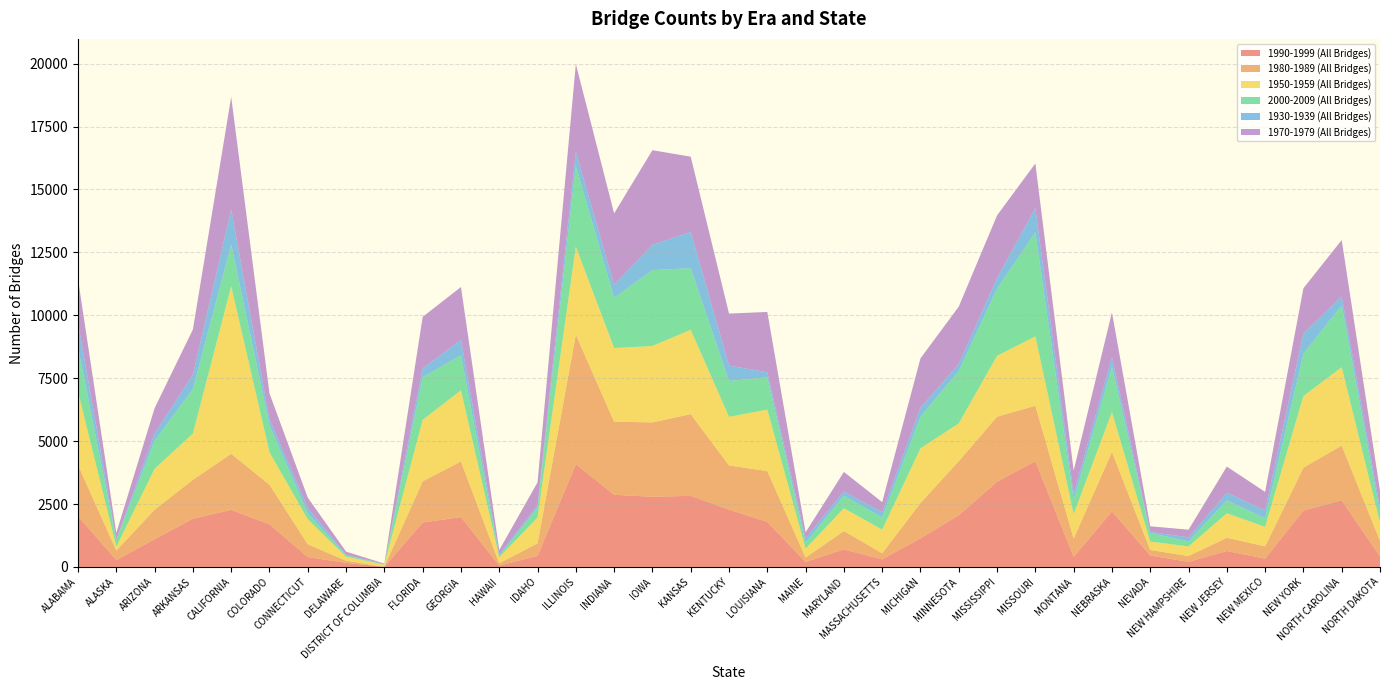

Reading left to right, extract all data points from this chart.

1990-1999 (All Bridges): 2013	271	1103	1915	2269	1692	393	161	3	1765	1980	51	437	4081	2868	2787	2825	2278	1788	197	696	299	1137	2051	3387	4203	397	2210	454	200	632	328	2241	2647	419
1980-1989 (All Bridges): 2038	377	1172	1548	2227	1575	505	87	2	1635	2214	95	501	5149	2904	2956	3248	1755	2022	175	729	245	1406	2153	2582	2205	726	2359	220	233	527	490	1702	2178	617
1950-1959 (All Bridges): 2903	153	1626	1838	6659	1293	995	158	87	2446	2825	234	1027	3502	2927	3038	3352	1931	2442	353	907	938	2169	1500	2420	2753	978	1583	332	383	972	773	2849	3113	720
2000-2009 (All Bridges): 1770	278	1112	1772	1658	1073	232	54	3	1693	1396	48	390	3210	1998	3014	2447	1428	1282	240	502	480	1259	2081	2673	4134	566	1805	347	202	520	345	1681	2457	366
1930-1939 (All Bridges): 972	16	298	566	1394	239	219	20	30	357	602	73	93	554	516	1010	1441	611	202	173	166	212	359	284	419	966	240	387	40	159	298	314	809	353	237
1970-1979 (All Bridges): 1742	256	1000	1799	4474	1025	408	128	7	2041	2108	169	914	3490	2837	3757	2991	2065	2398	240	776	401	1959	2277	2490	1774	924	1774	223	303	1039	732	1793	2245	668